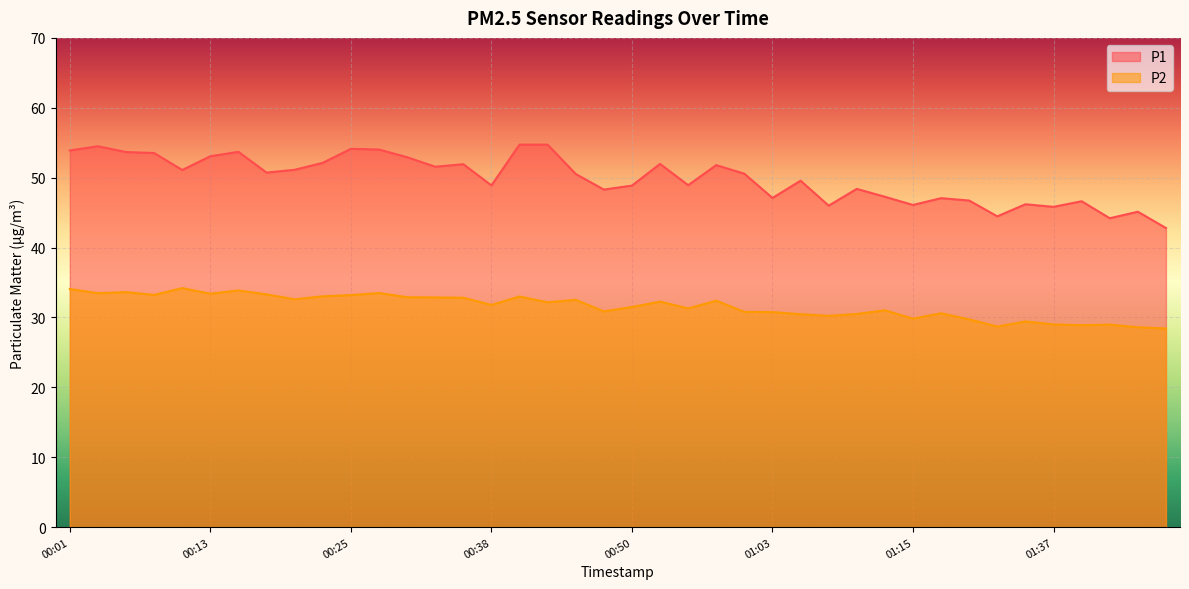

At which category does the chart reach its minimum across all series?

01:48